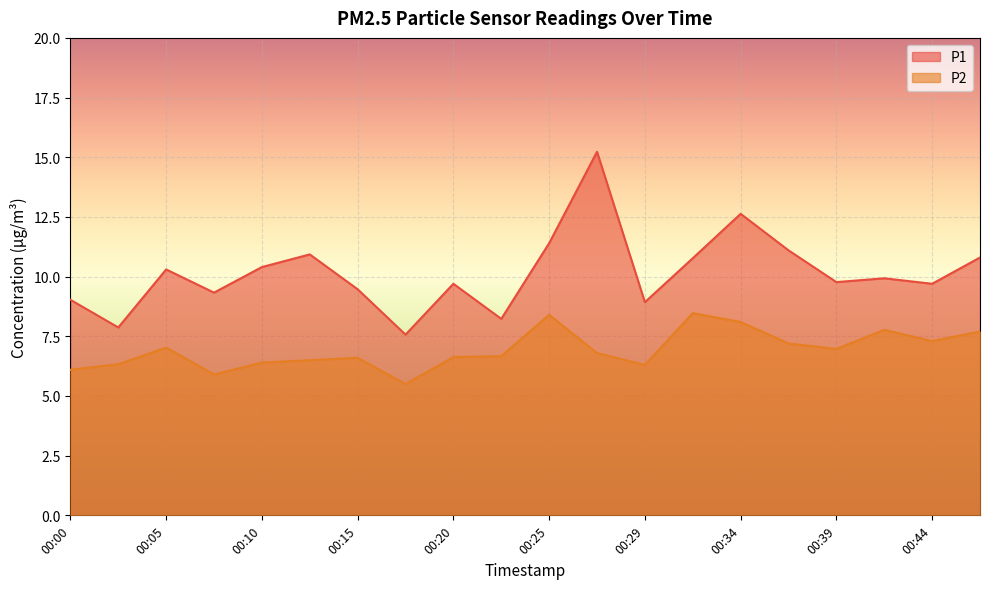

List the series in order of their overall mean, lowest first.

P2, P1